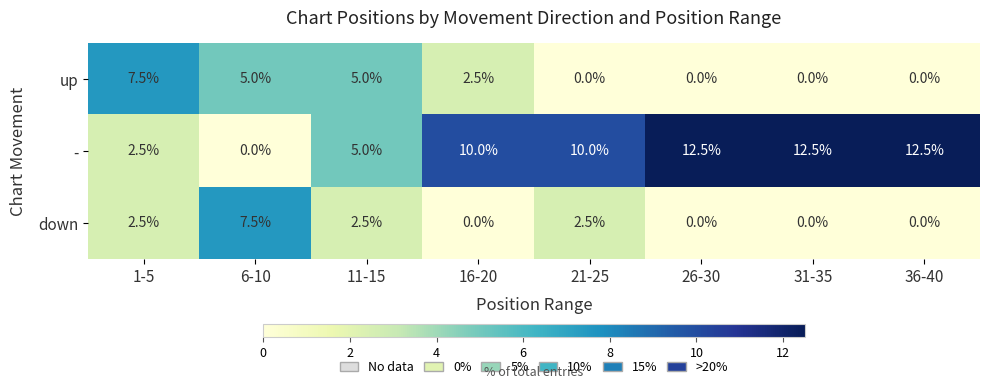

What is the average value of the - series?

8.1